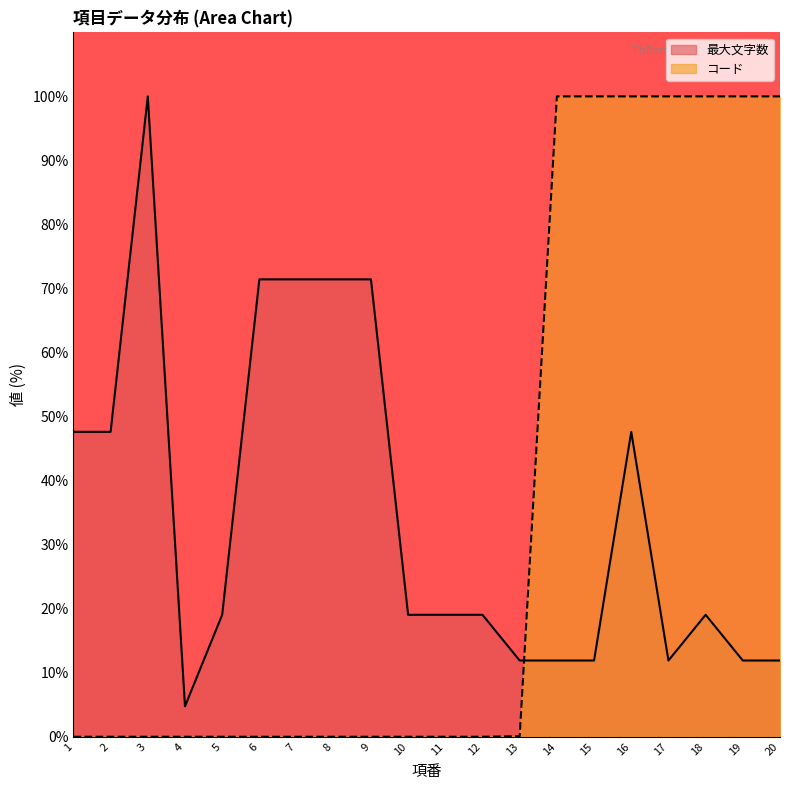

Which series ends up on top after the final intersection of 最大文字数 and コード?

コード